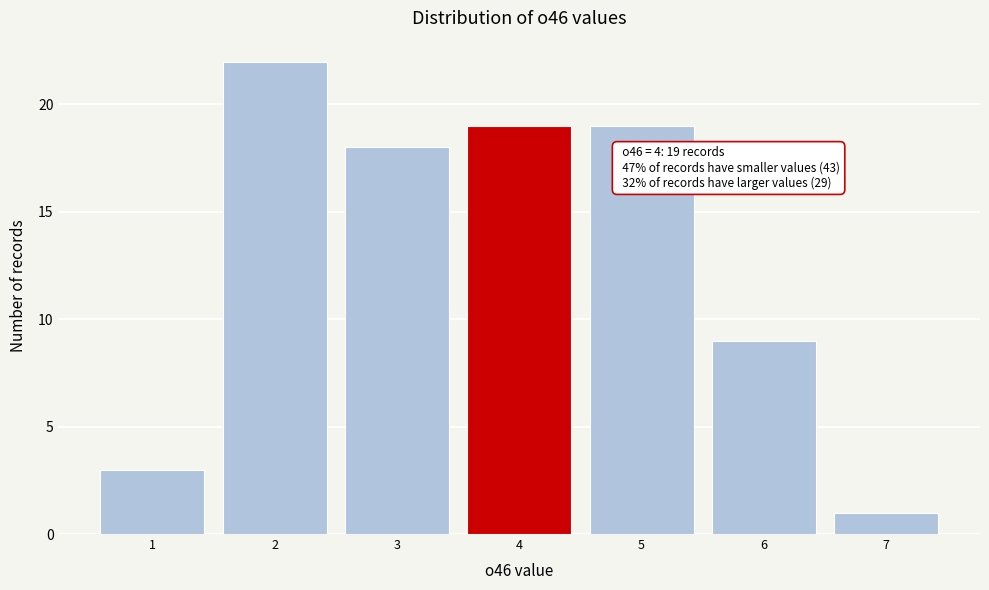

Reading right to left, list all the values displayed in this chart.

1	9	19	19	18	22	3